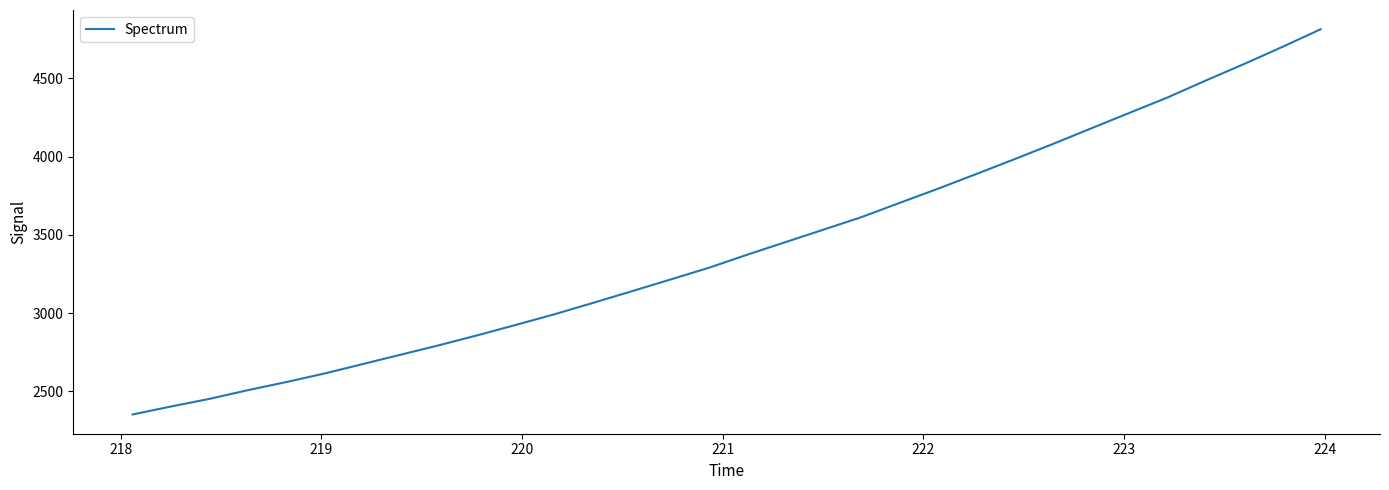

What is the minimum value shown in the chart?

2353.3